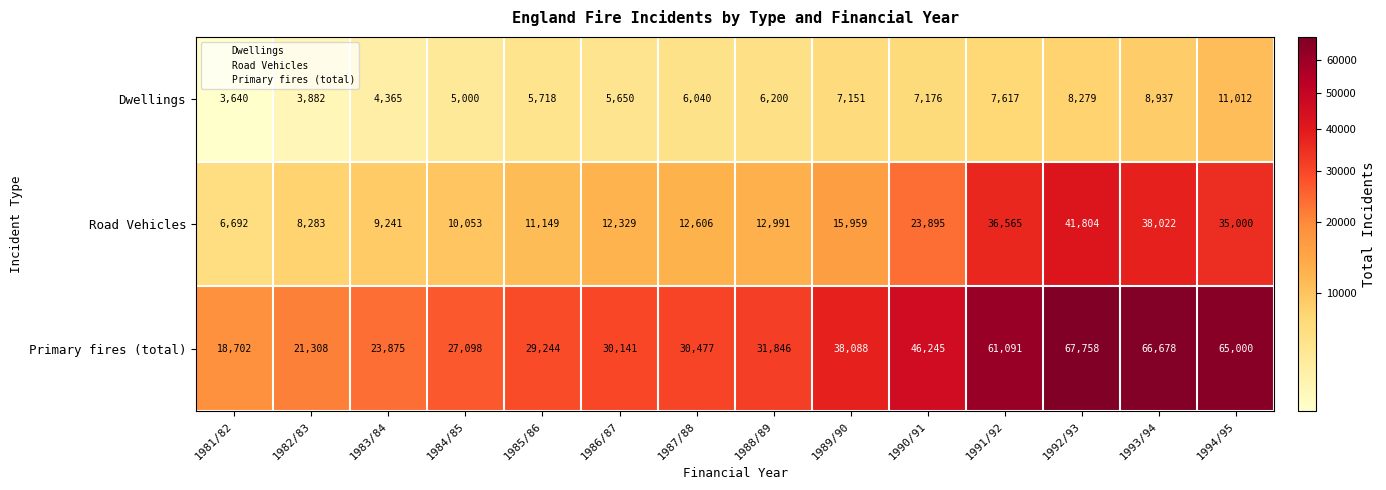

List the series in order of their overall mean, lowest first.

Dwellings, Road Vehicles, Primary fires (total)